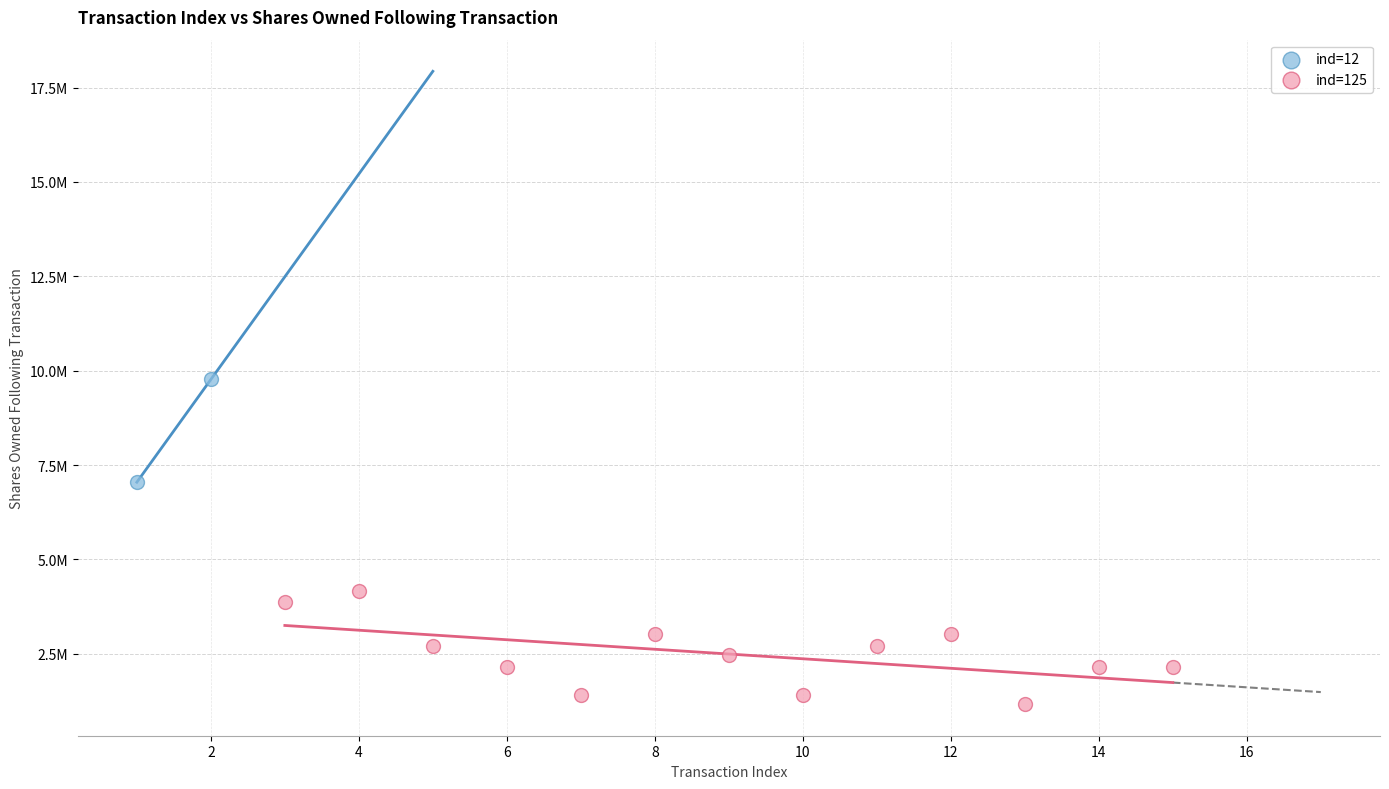

What are all the series names shown in the legend?

ind=12, ind=125